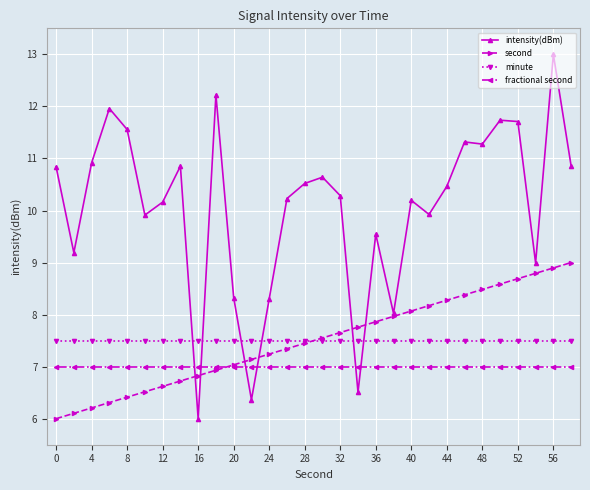

List the series in order of their peak value, lowest first.

fractional second, minute, second, intensity(dBm)